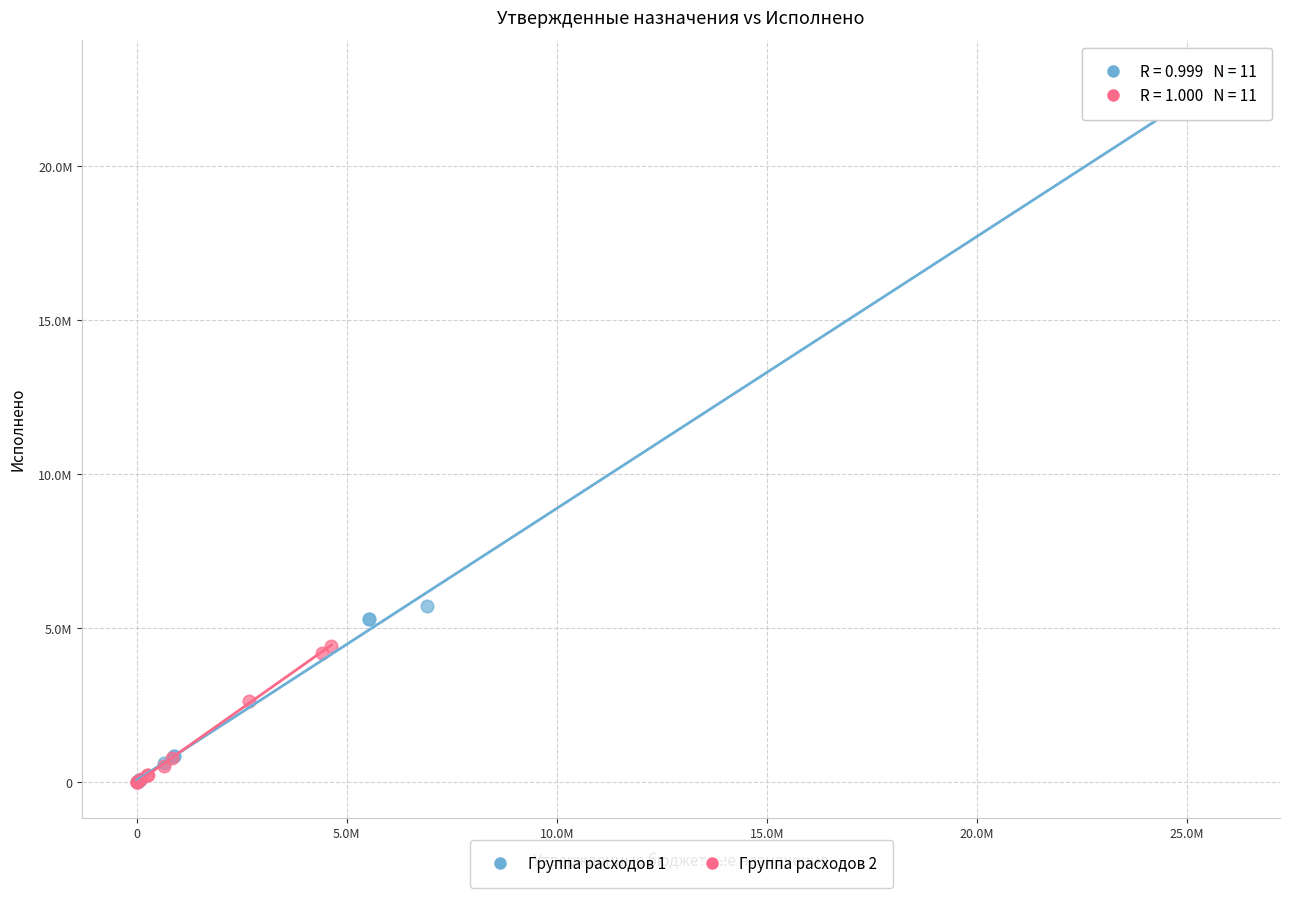

What are all the series names shown in the legend?

Группа расходов 1, Группа расходов 2